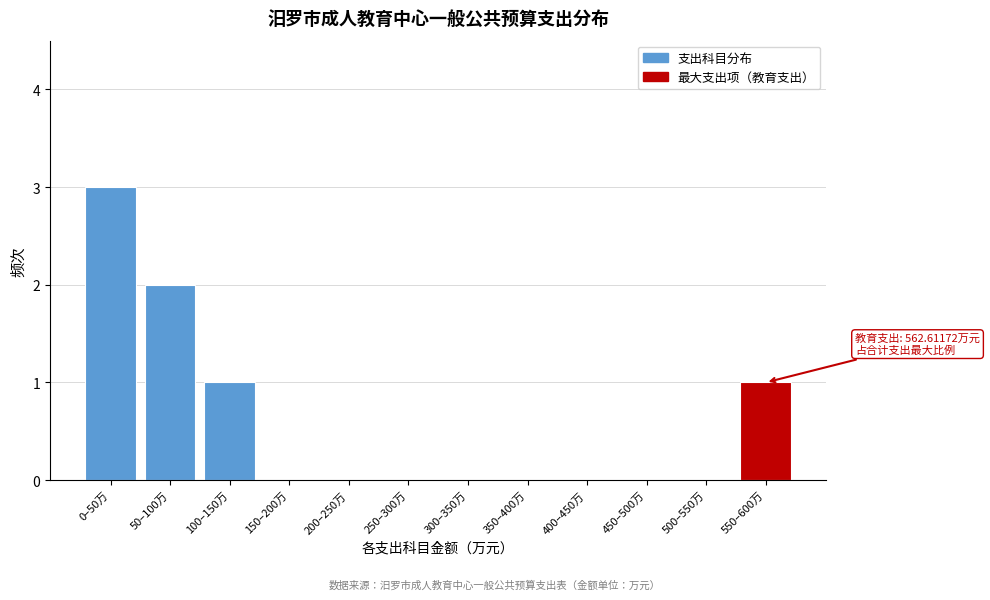

Reading left to right, transcribe all the data shown in this chart.

0–50万=3	50–100万=2	100–150万=1	150–200万=0	200–250万=0	250–300万=0	300–350万=0	350–400万=0	400–450万=0	450–500万=0	500–550万=0	550–600万=1